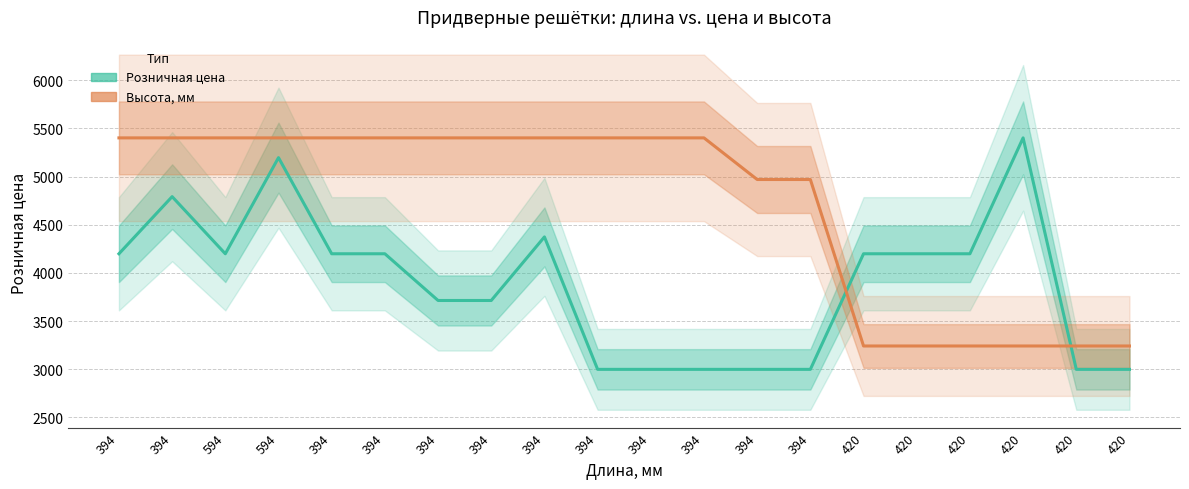

How many categories are shown in the chart?

20